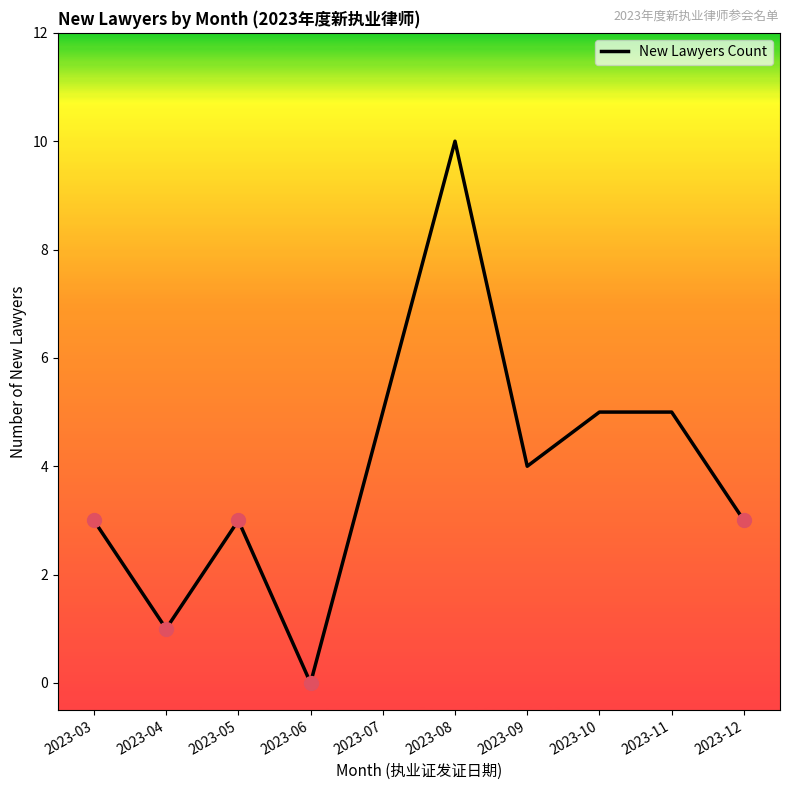

What is the maximum value shown in the chart?

10